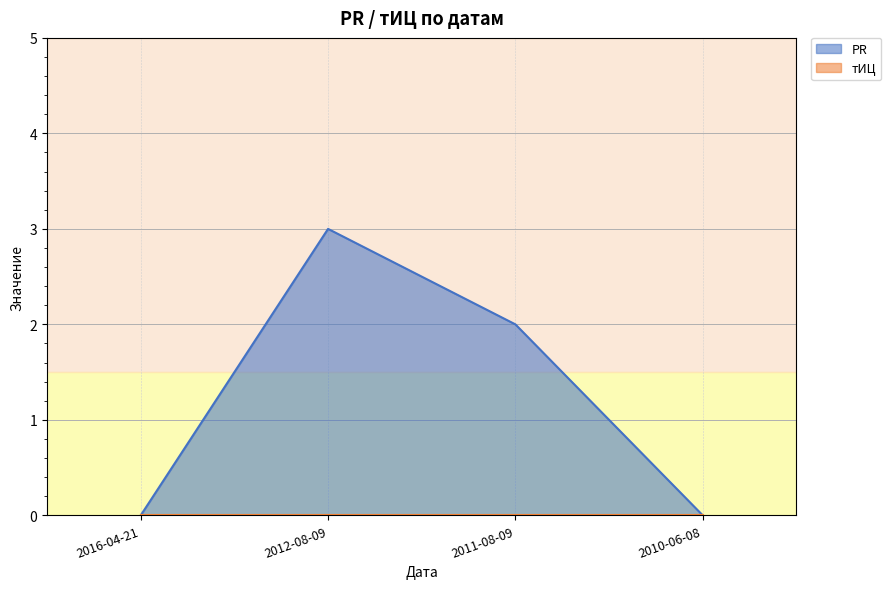

How many points are higher than both their immediate neighbors (excluding endpoints)?

1